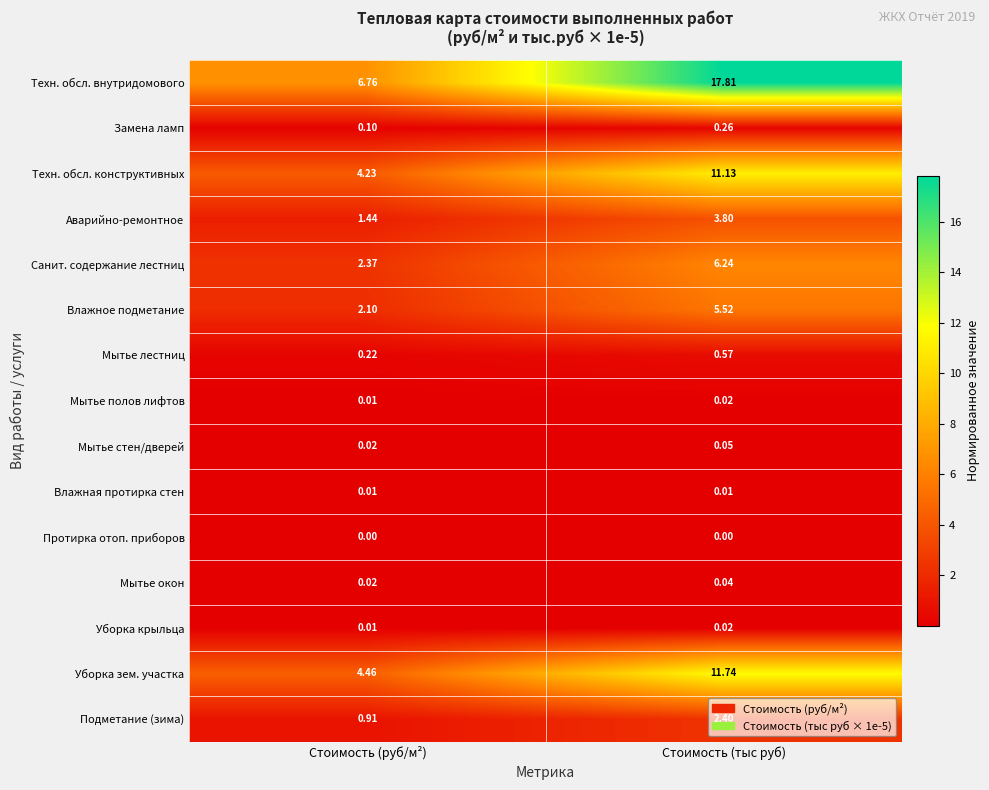

Which series has the widest spread of values?

Техн. обсл. внутридомового